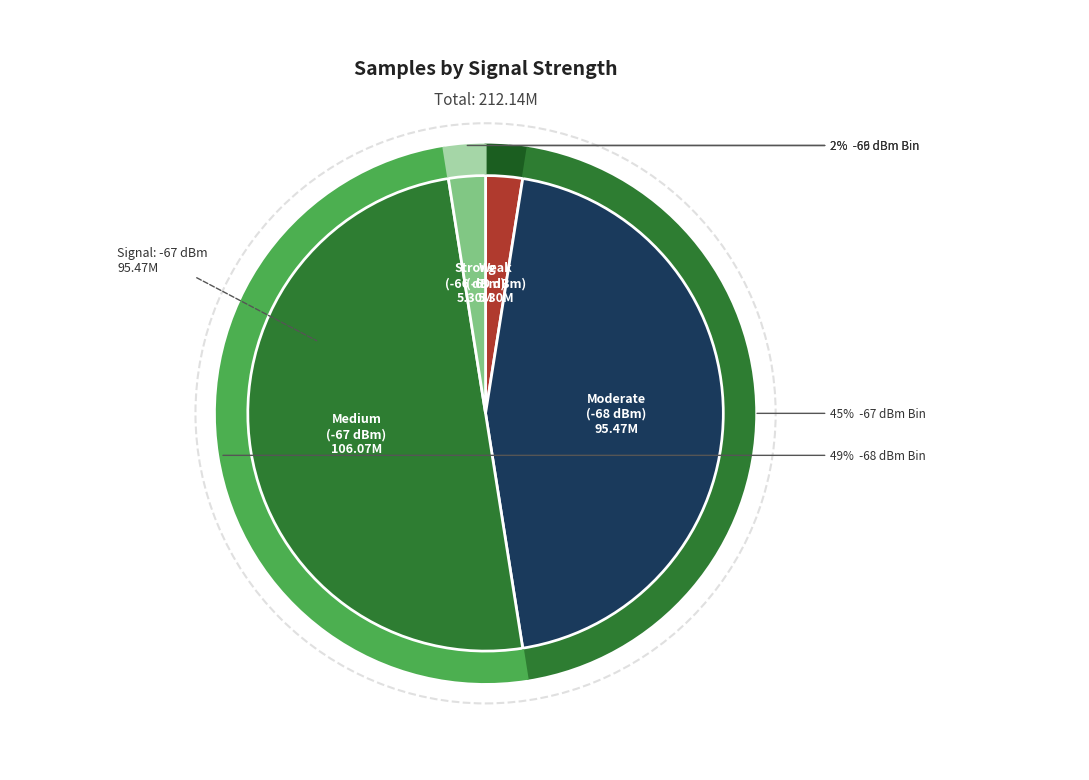

To the nearest percent, what percentage of the pie is 6?

2%